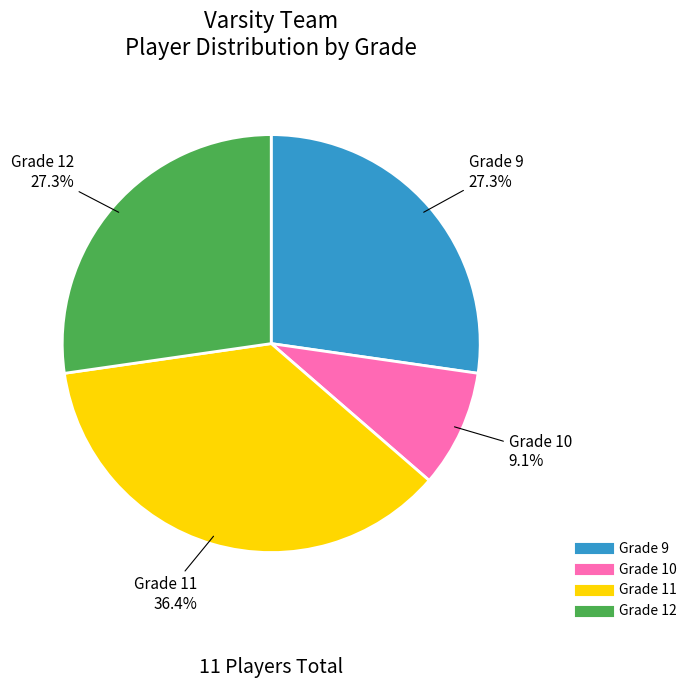

Is there any slice that represents more than half of the pie?

No